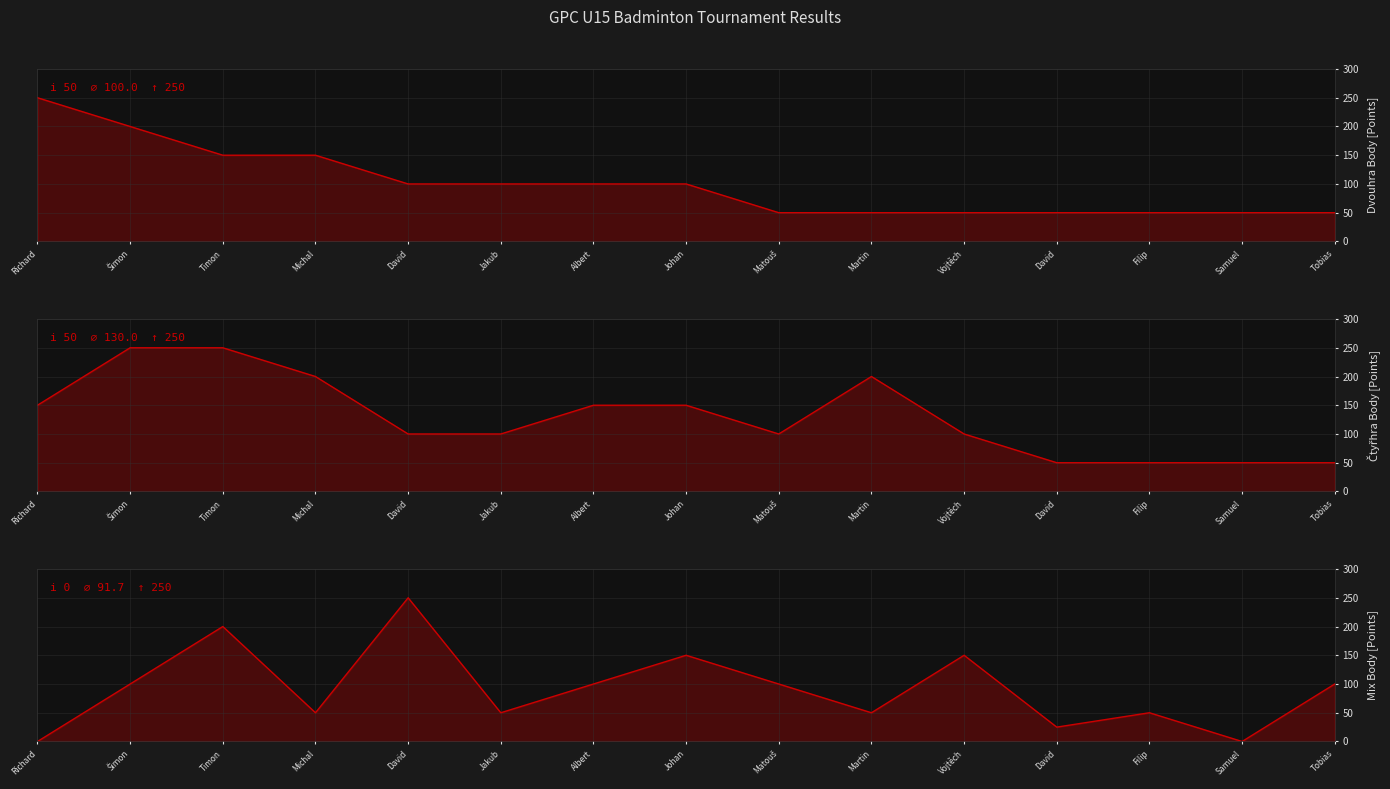

Reading left to right, extract all data points from this chart.

Richard=250	Šimon=200	Timon=150	Michal=150	David=100	Jakub=100	Albert=100	Johan=100	Matouš=50	Martin=50	Vojtěch=50	David=50	Filip=50	Samuel=50	Tobias=50